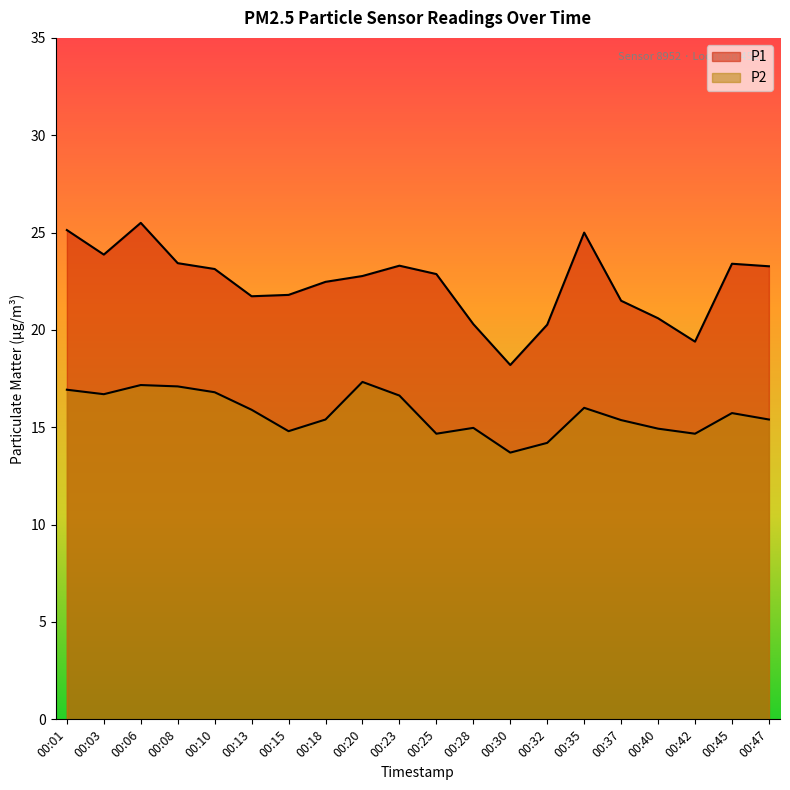

What is the minimum value for P1?

18.2